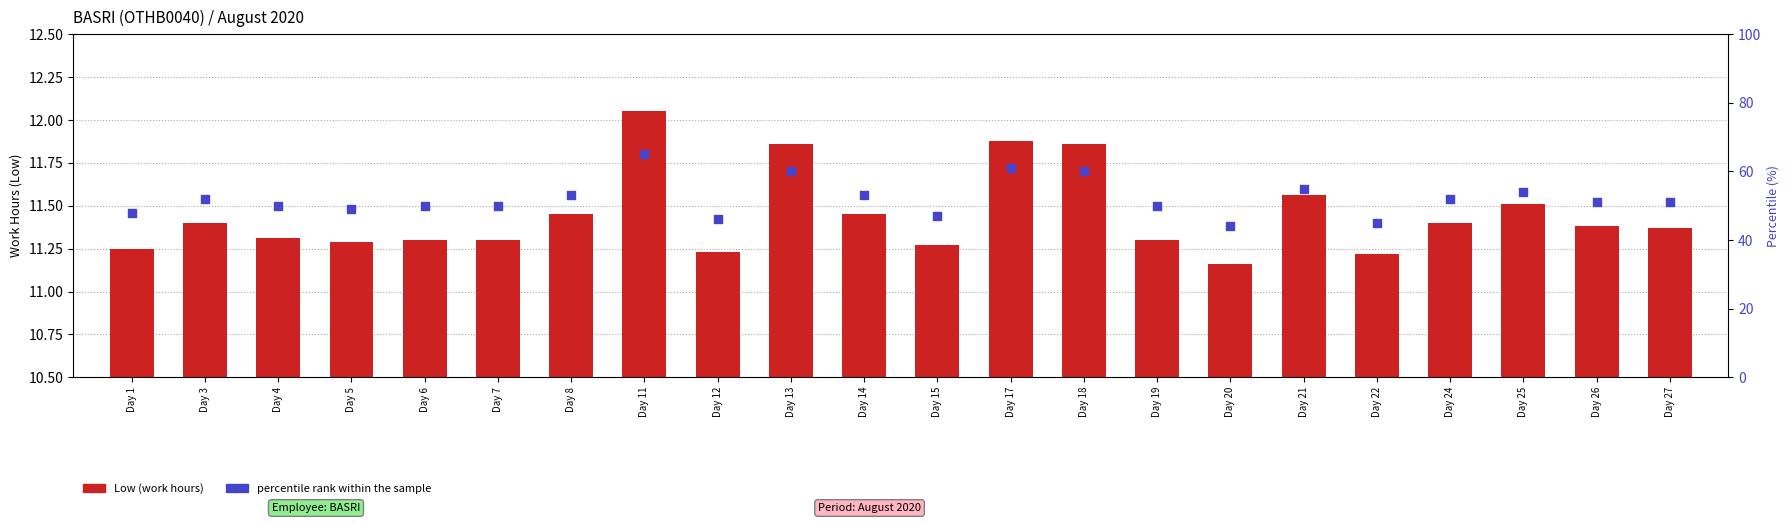

Which series contains the lowest Y value?

Low (work hours)